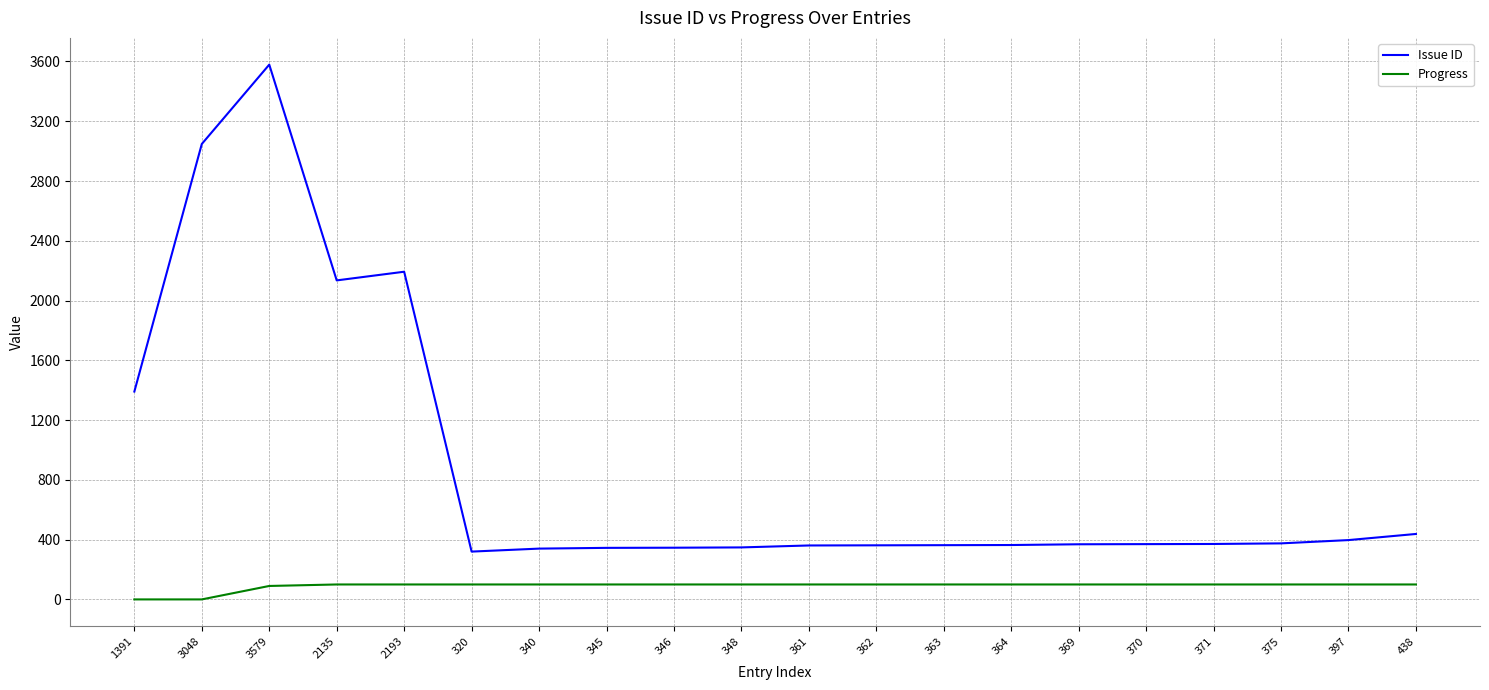

Which series has the largest total across all categories?

Issue ID